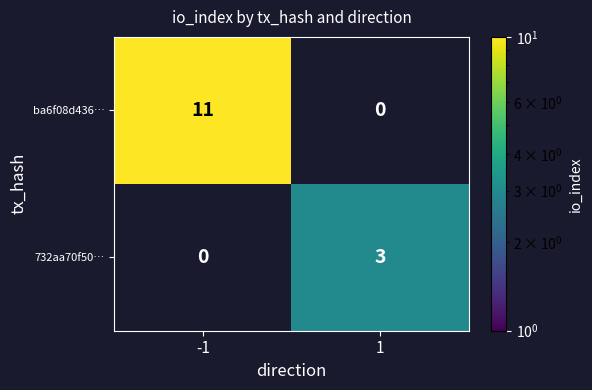

Is it true that ba6f08d436… equals 11 at -1?

True